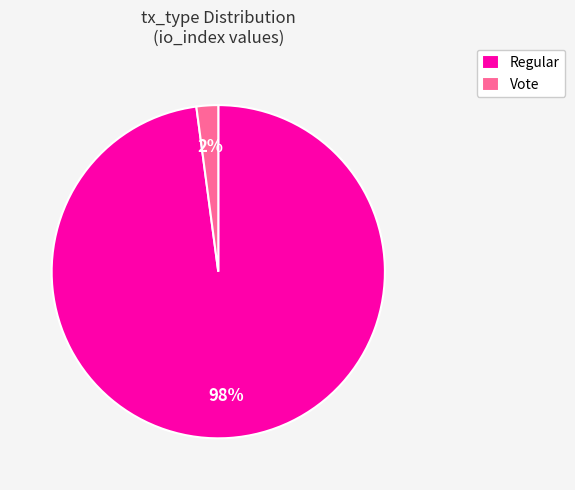

Is Regular the majority of the pie?

Yes